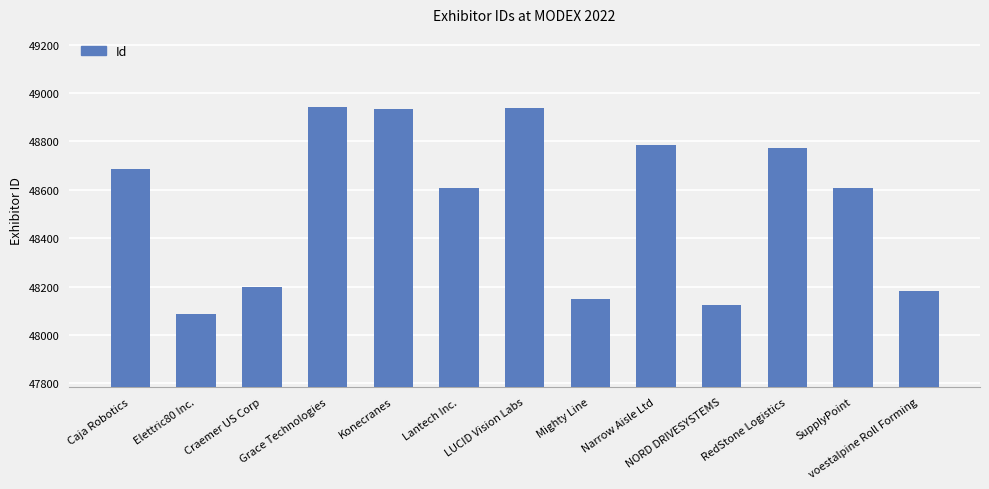

What is the value of the 1st bar from the left?

48685